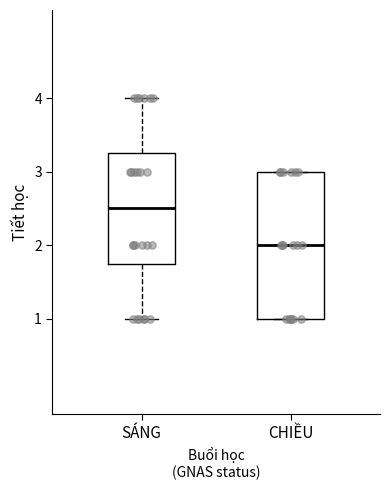

Where does the median line of the box for CHIỀU sit on the y-axis? The values are not printed on the chart, so give them approximately, as read against the axis.

2.0